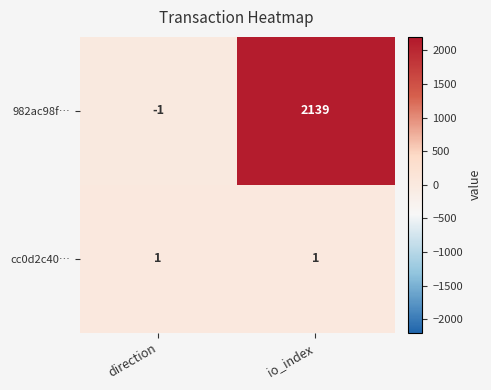

The 982ac98f… series shows 709 at io_index. True or false?

False